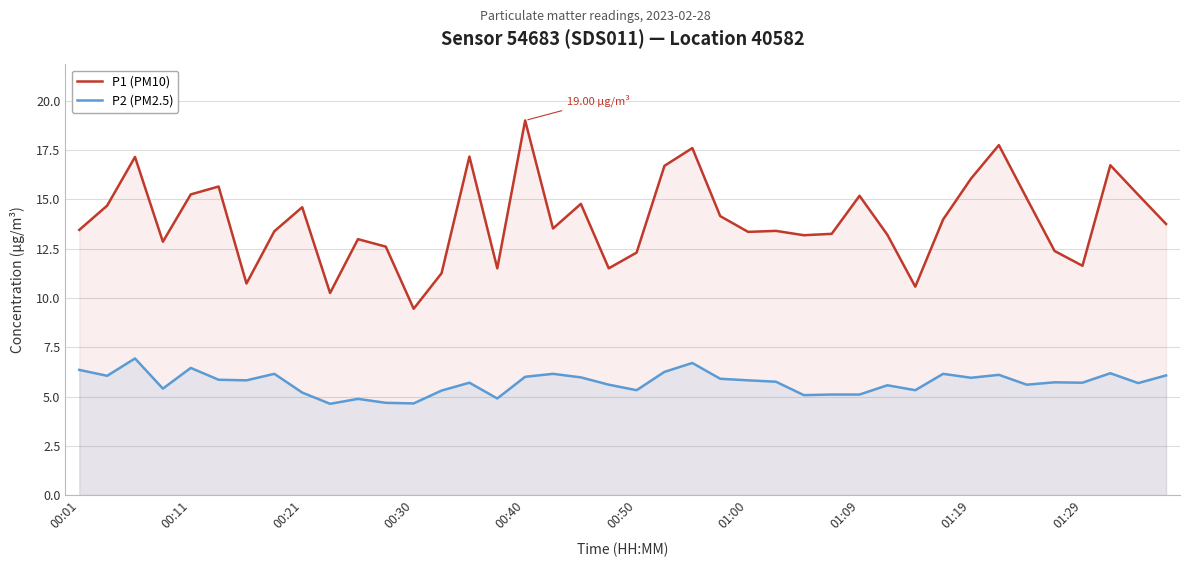

Rank the series by their maximum value, from highest to lowest.

P1 (PM10), P2 (PM2.5)